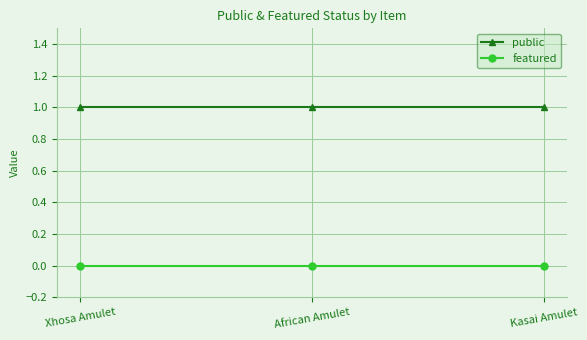

Reading right to left, what are all the values shown in this chart?

public: 1	1	1
featured: 0	0	0